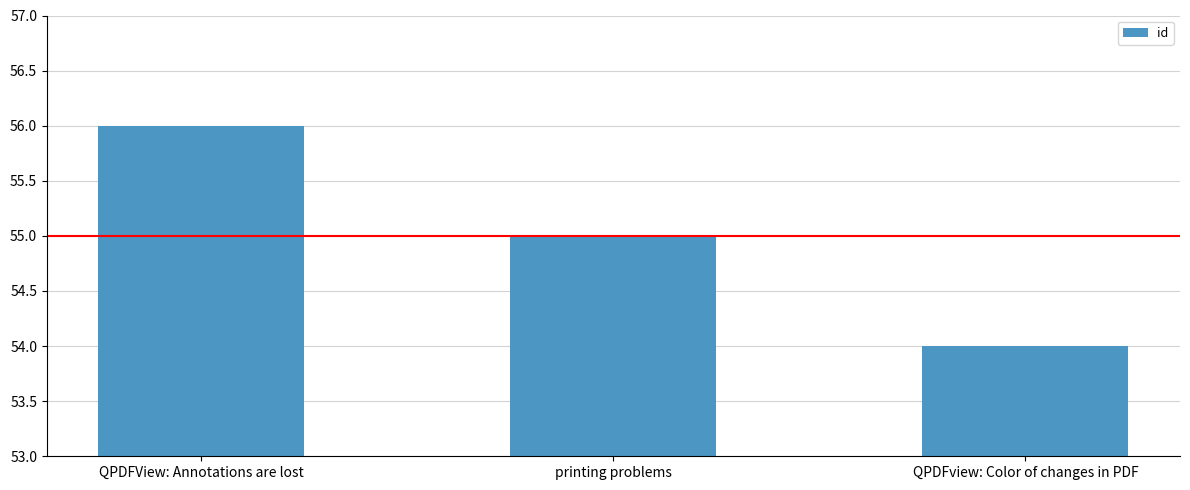

Between QPDFView: Annotations are lost and QPDFview: Color of changes in PDF, which is larger?

QPDFView: Annotations are lost